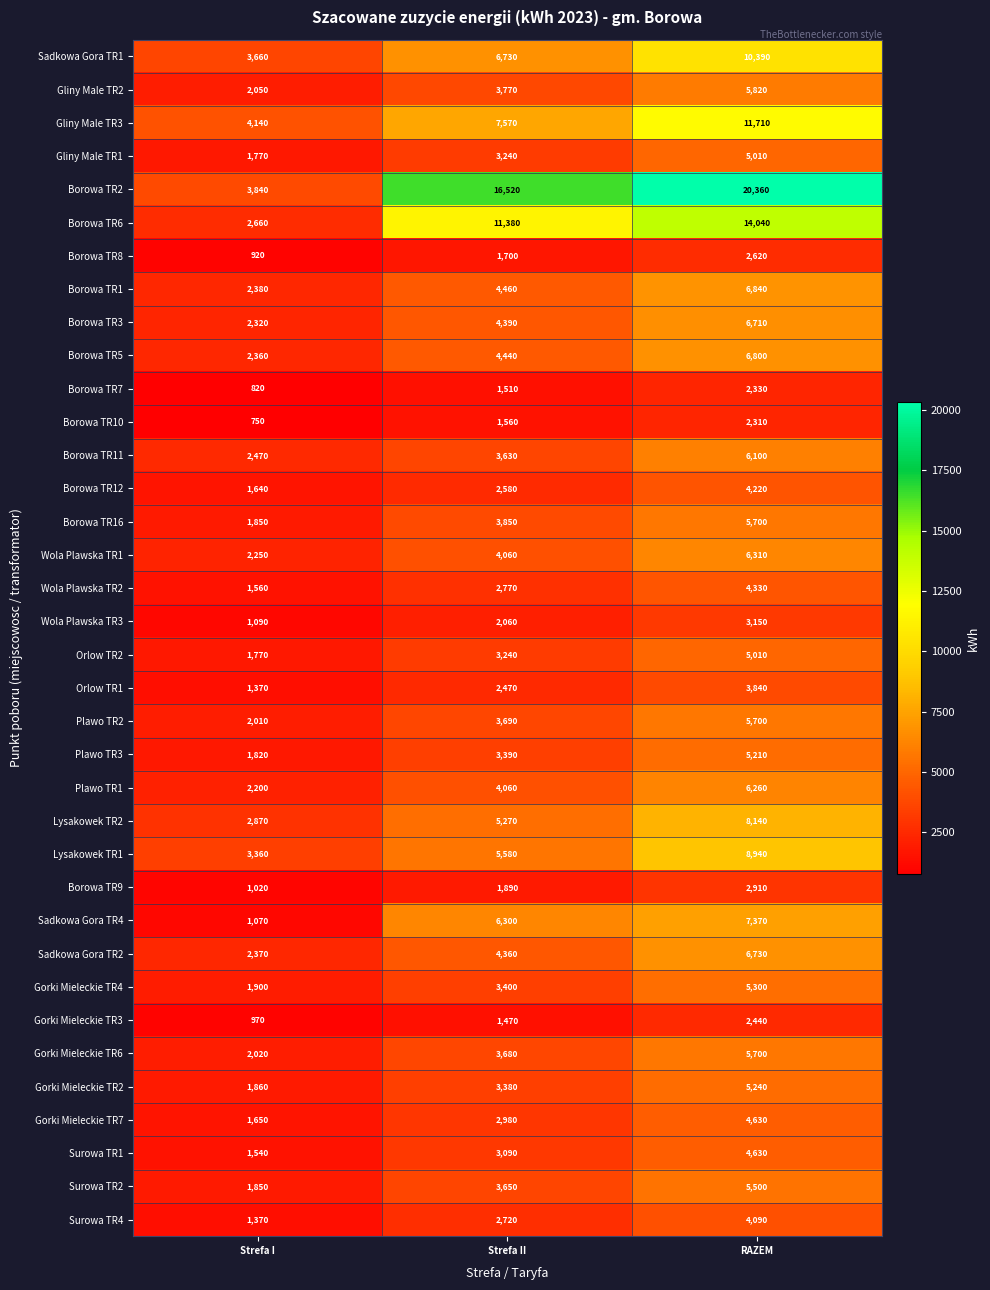

Which series has the largest range (max minus min)?

Borowa TR2